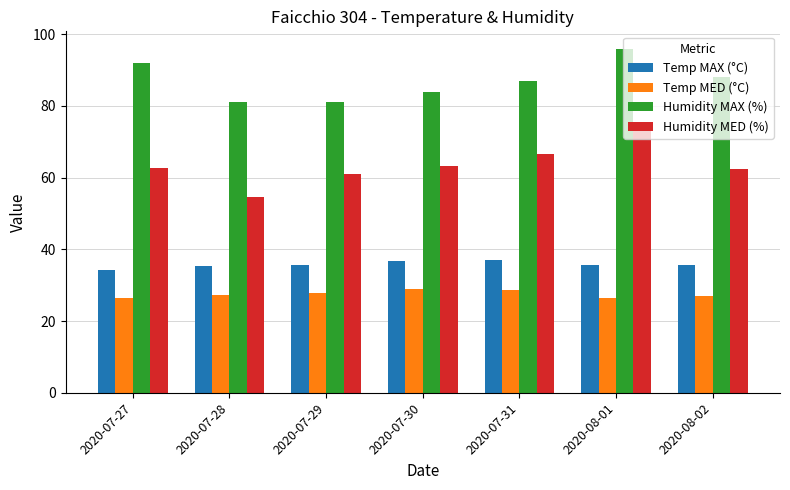

What is the difference between the Humidity MED (%) values at 2020-07-31 and 2020-07-27?

3.9